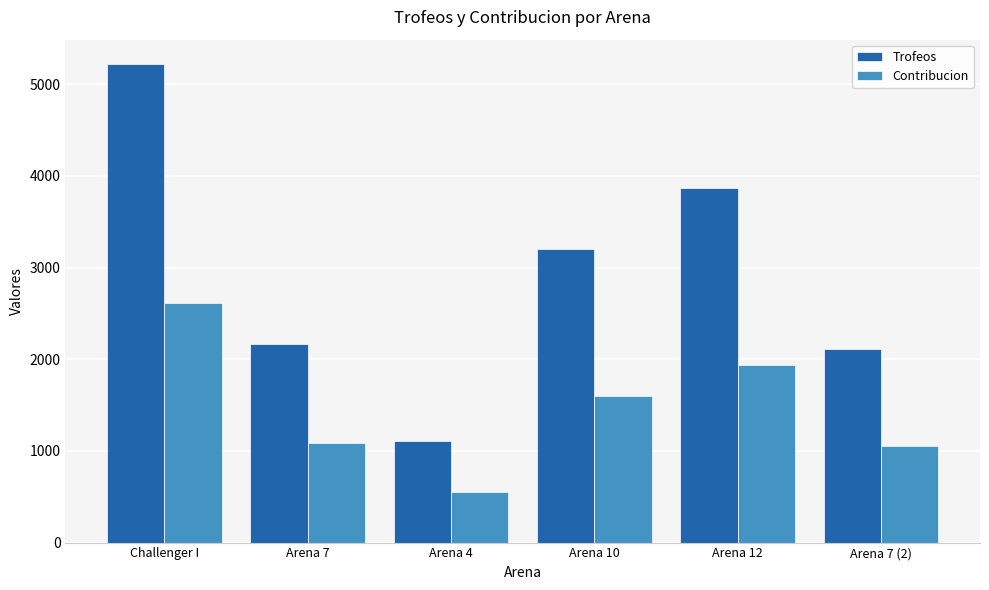

What position from the left is Arena 12?

5